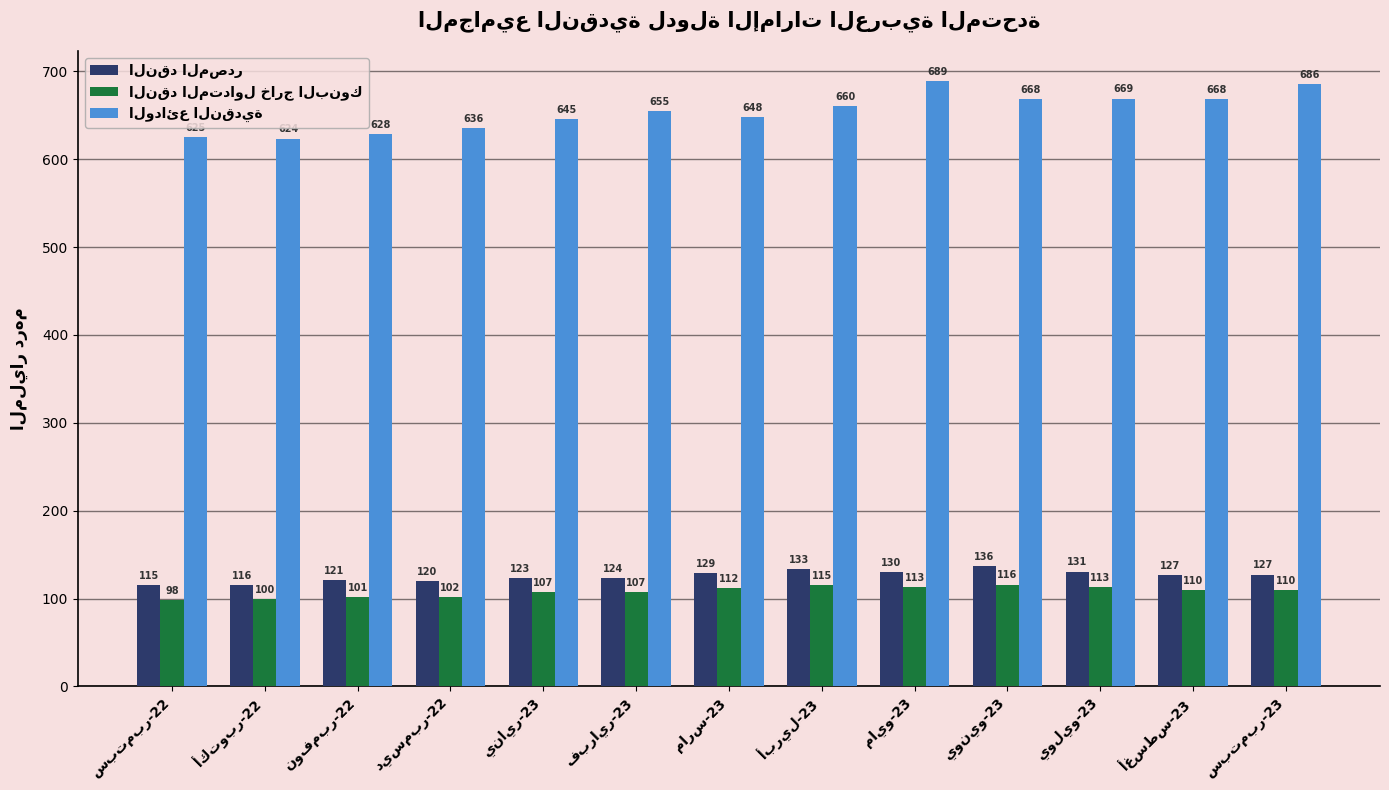

What is the minimum value shown in the chart?

98.0